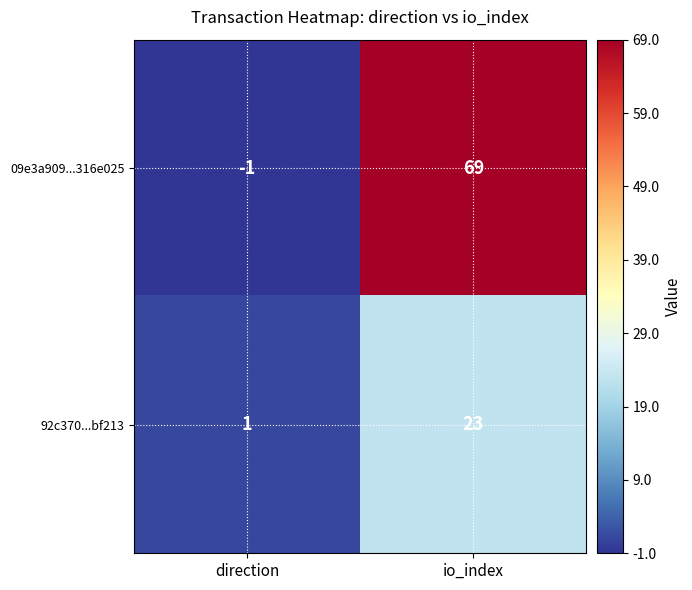

List the series in order of their overall mean, highest first.

09e3a909...316e025, 92c370...bf213